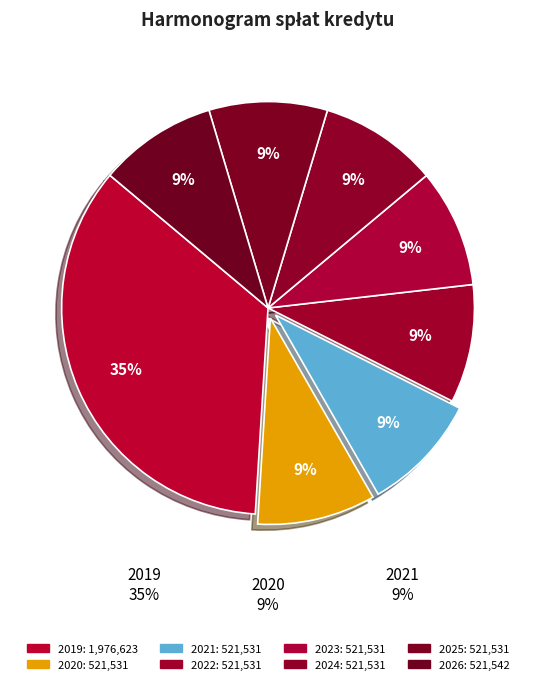

Rank the categories by value from lowest to highest.

2020, 2021, 2022, 2023, 2024, 2025, 2026, 2019